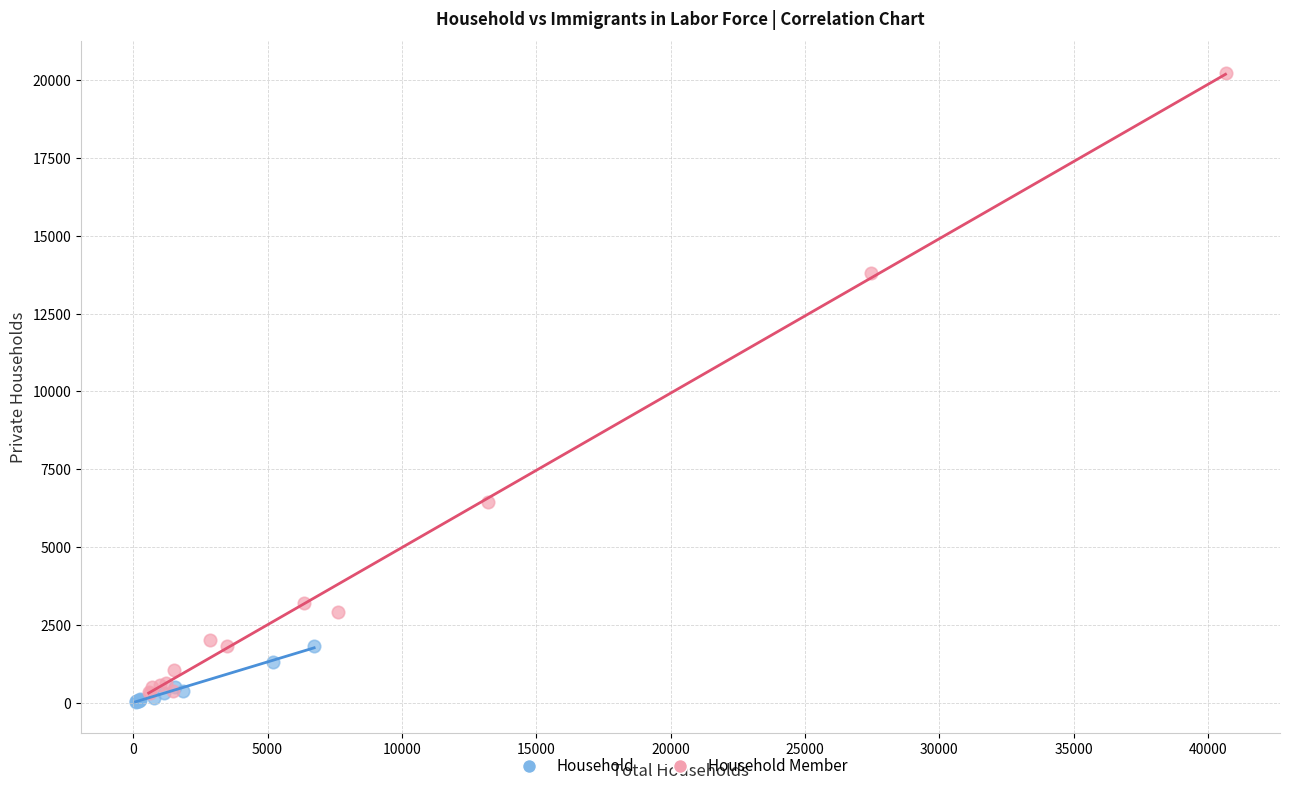

Which series has the largest Y range (max minus min)?

Household Member